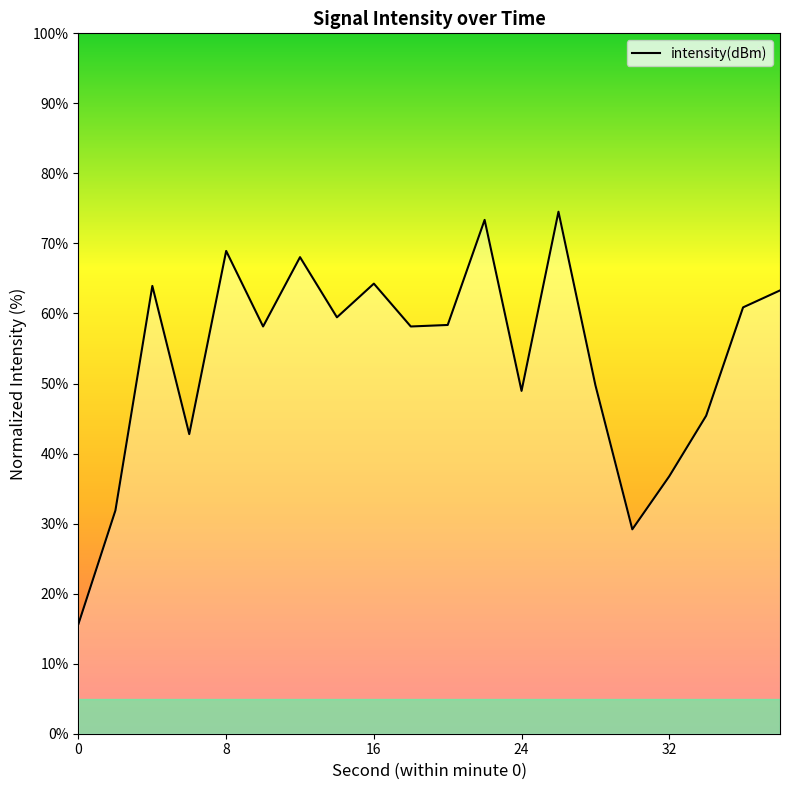

What is the greatest value displayed?

74.5